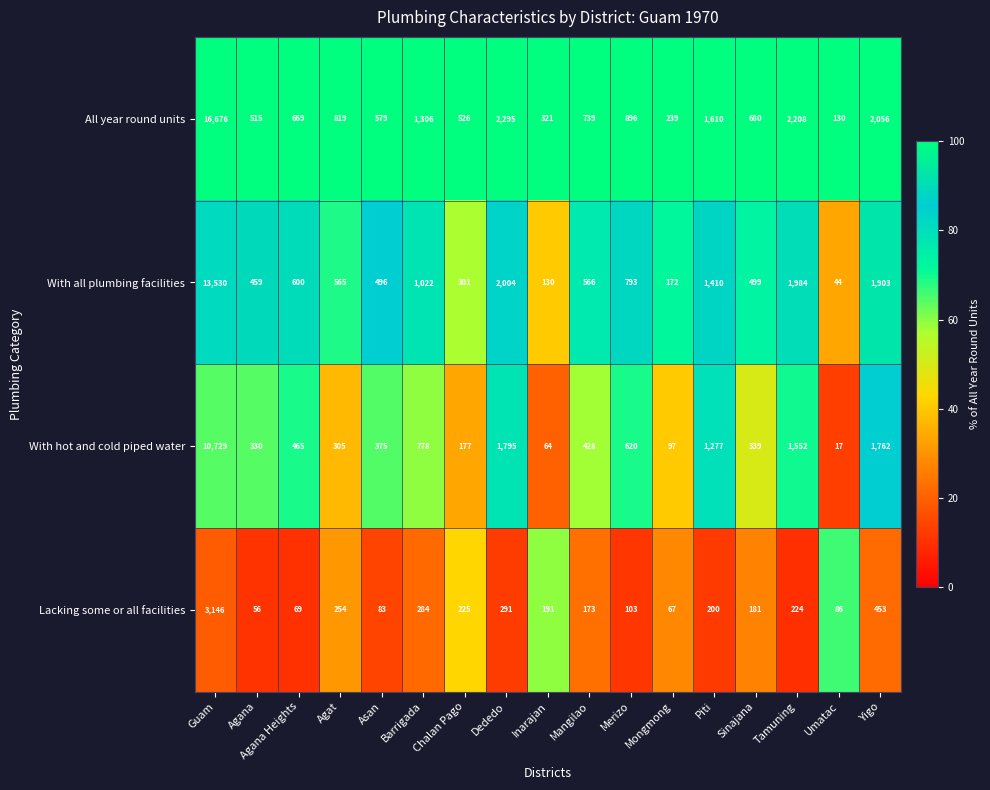

List the series in order of their overall mean, highest first.

All year round units, With all plumbing facilities, With hot and cold piped water, Lacking some or all facilities